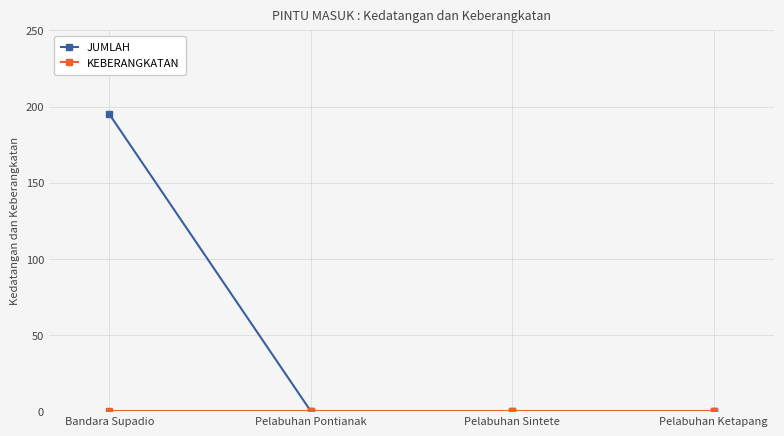

What is the maximum value shown in the chart?

195